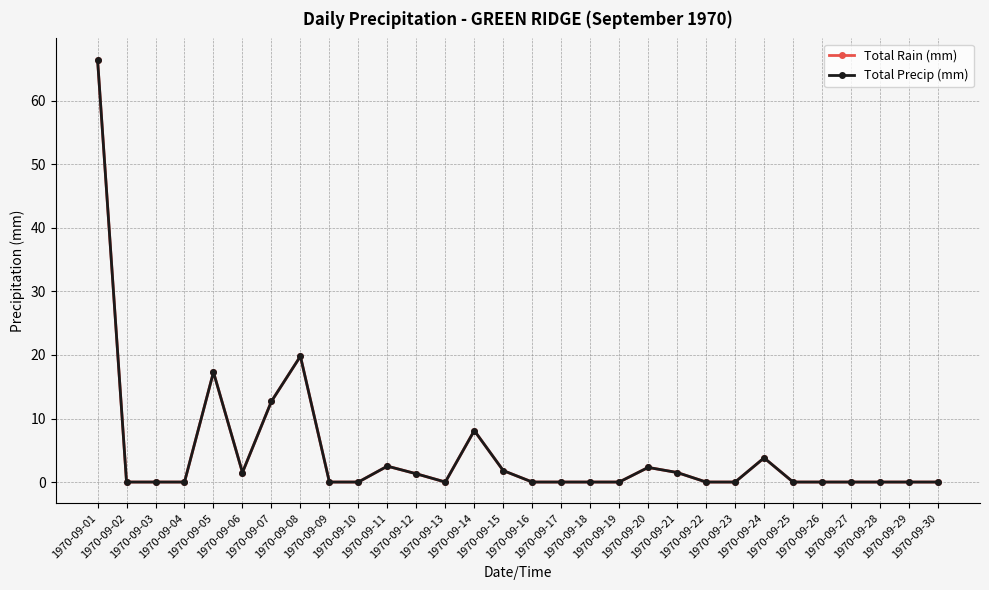

True or false: Total Precip (mm) and Total Rain (mm) intersect in this chart.

False